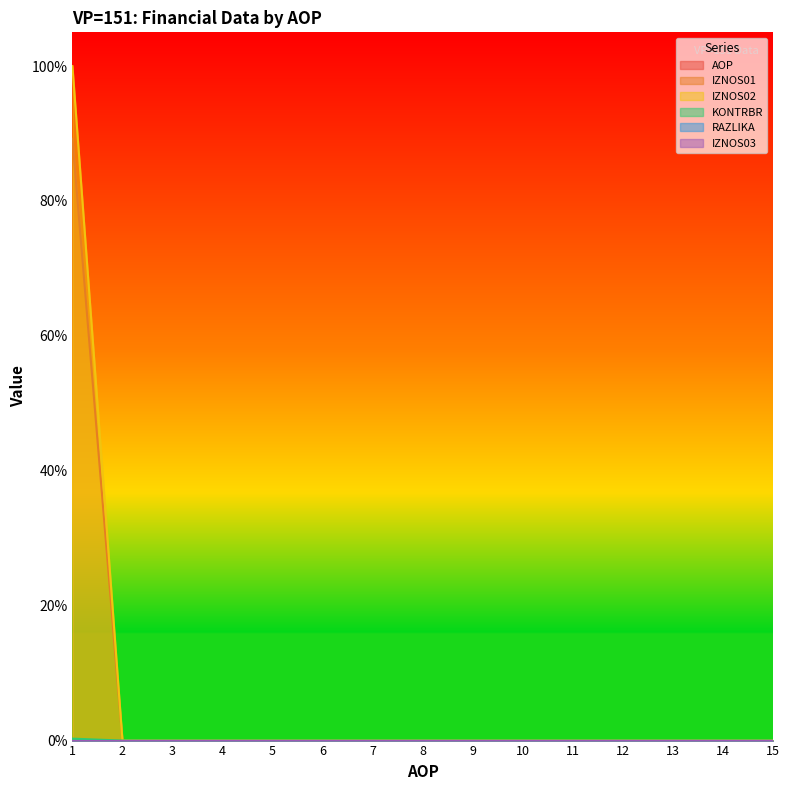

True or false: AOP has more than 2 interior local peaks.

False